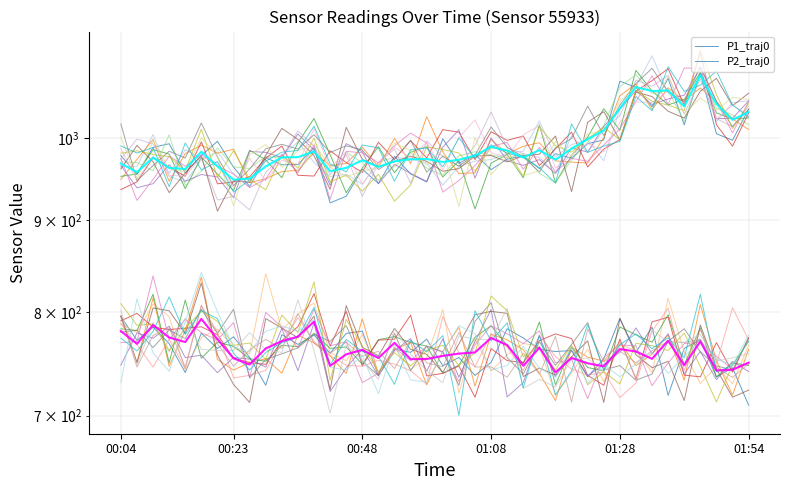

Which series has the largest total across all categories?

P1